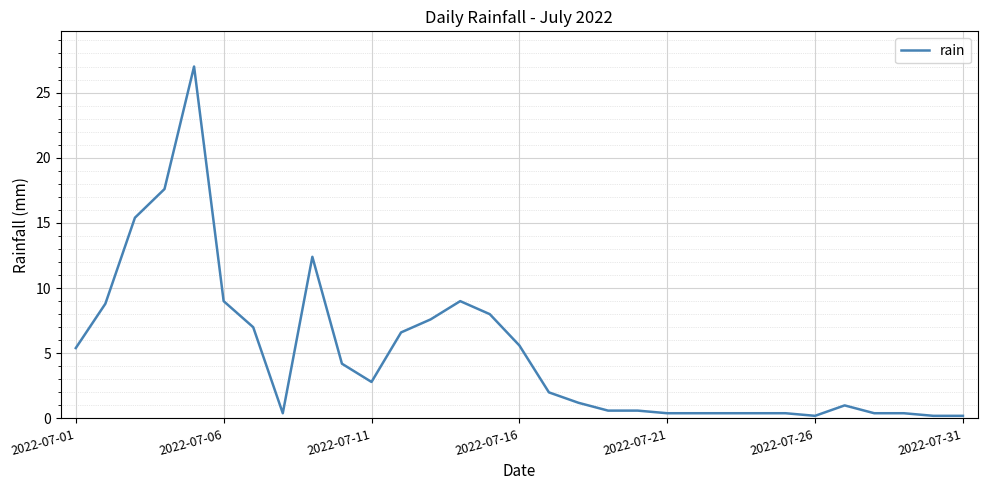

What is the difference between the maximum and minimum values?

26.8